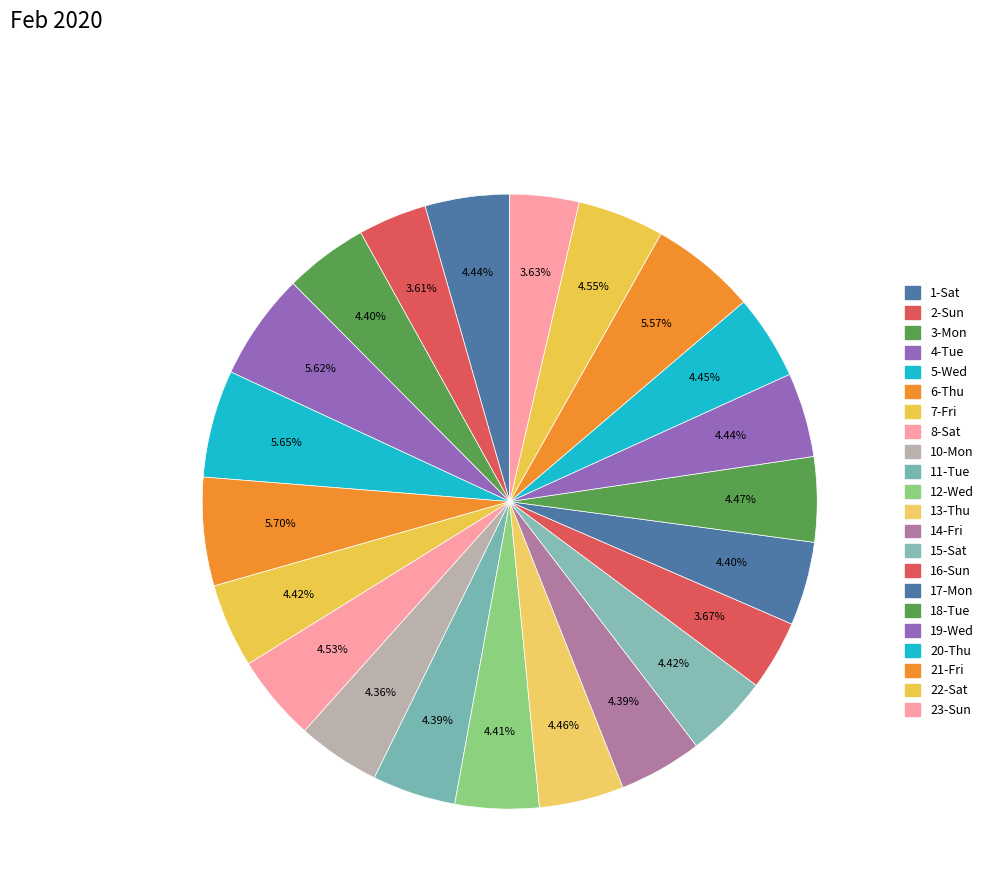

Is it true that 8-Sat is 15% of the pie?

False